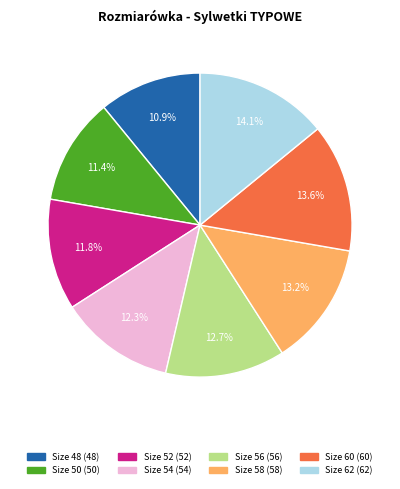

Does any single category account for the majority?

No